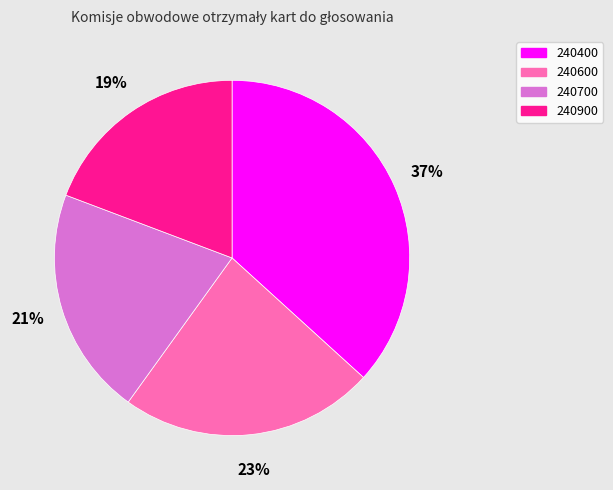

How many segments does this pie chart have?

4